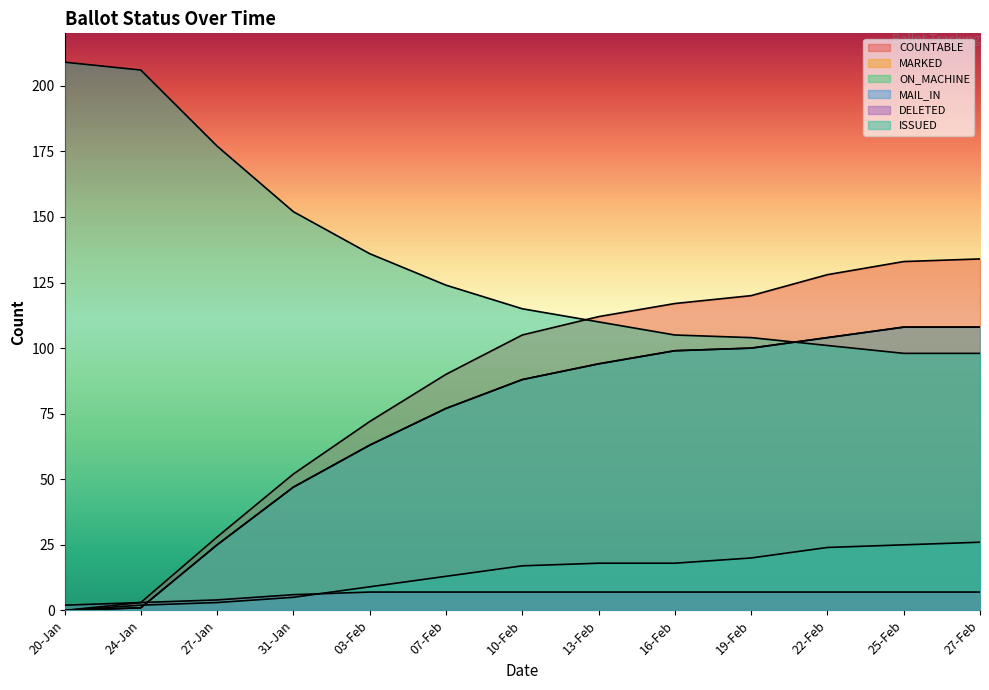

What is the difference between the ISSUED values at 27-Jan and 27-Feb?

79